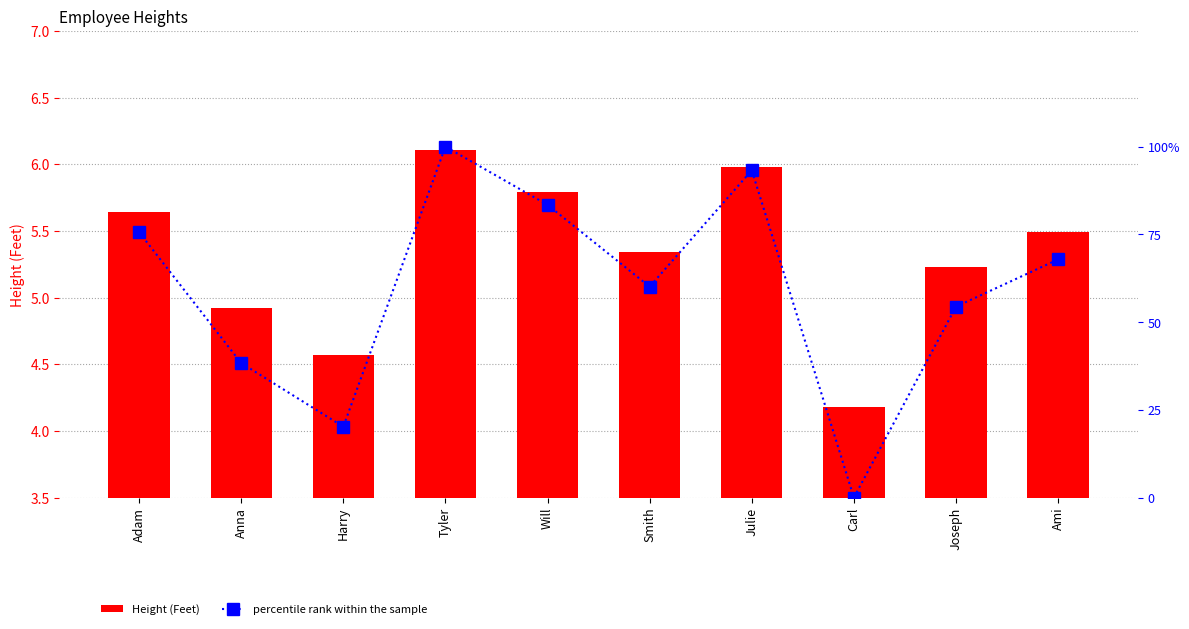

Reading left to right, what are all the values shown in this chart?

Height (Feet): Adam=5.6	Anna=4.9	Harry=4.6	Tyler=6.1	Will=5.8	Smith=5.3	Julie=6.0	Carl=4.2	Joseph=5.2	Ami=5.5
percentile rank within the sample: Adam=75.6	Anna=38.3	Harry=20.2	Tyler=100.0	Will=83.4	Smith=60.1	Julie=93.3	Carl=0.0	Joseph=54.4	Ami=67.9